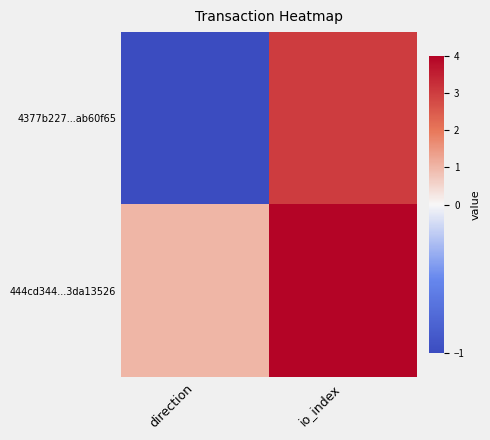

Reading left to right, extract all data points from this chart.

4377b227...ab60f65: direction=-1	io_index=3
444cd344...3da13526: direction=1	io_index=4